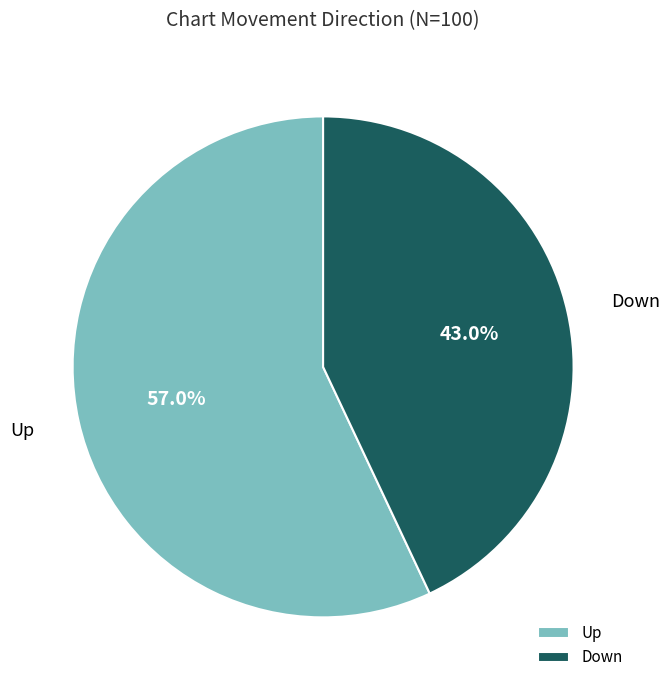

Count the number of slices in the pie.

2